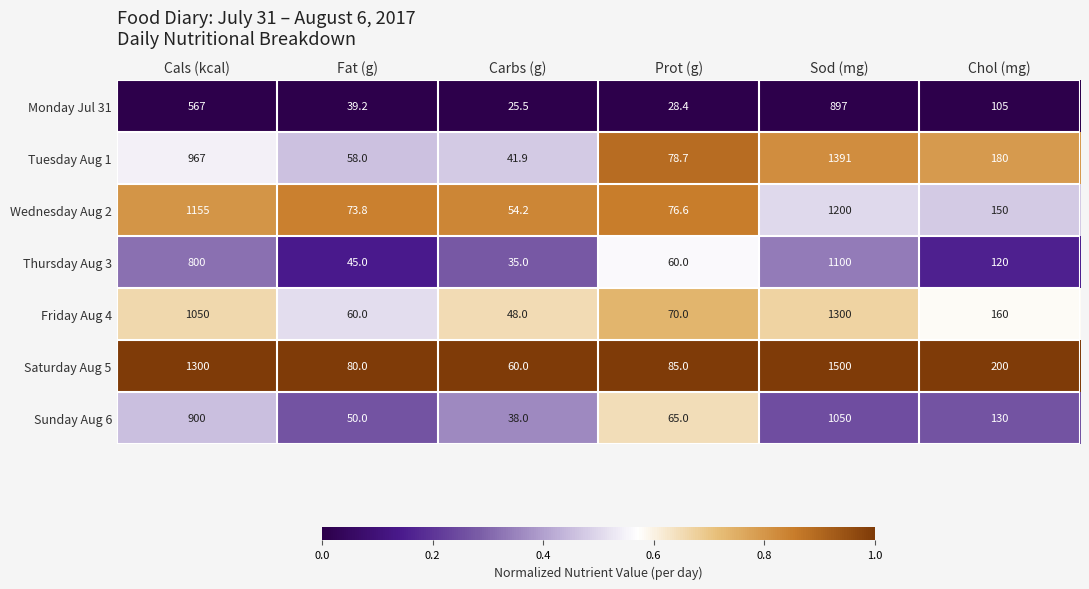

At Prot (g), list the series in order from smallest to largest.

Monday Jul 31, Thursday Aug 3, Sunday Aug 6, Friday Aug 4, Wednesday Aug 2, Tuesday Aug 1, Saturday Aug 5